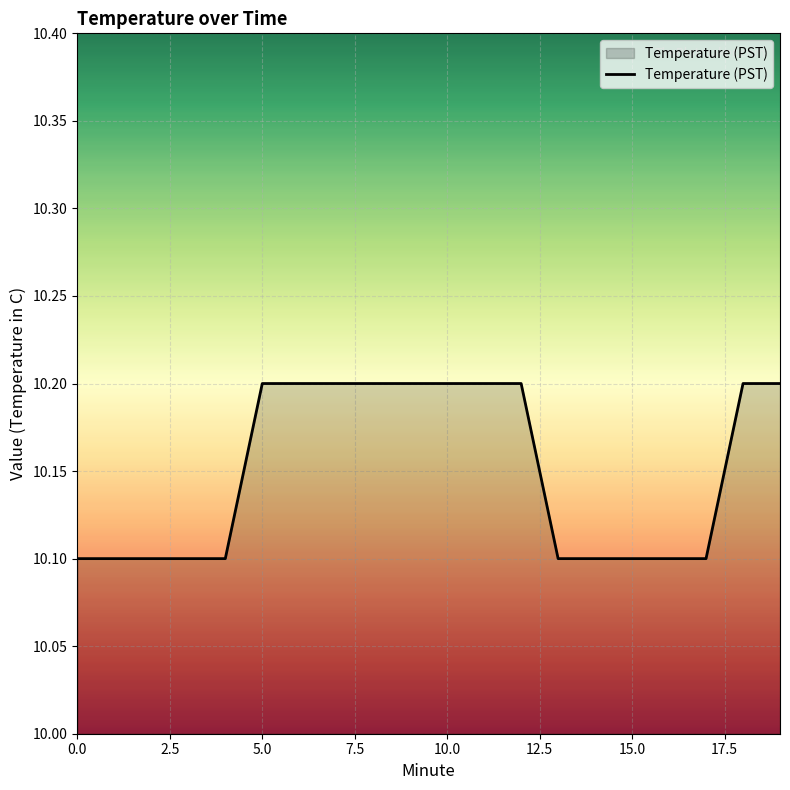

What is the smallest value displayed?

10.1